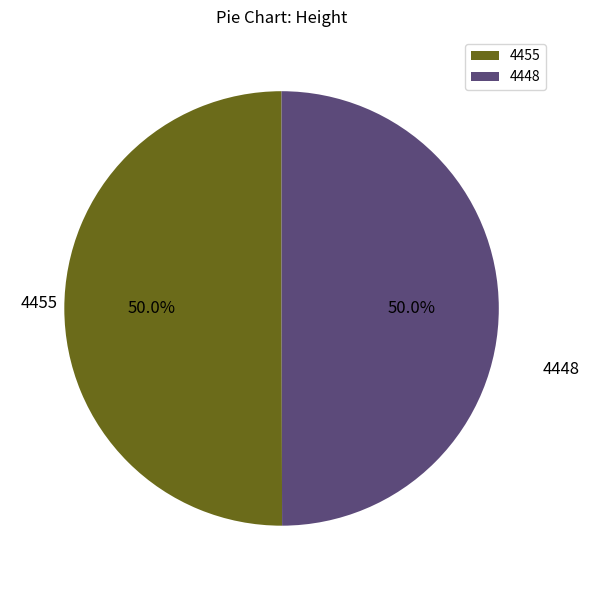

Is it true that 4448 is 58% of the pie?

False